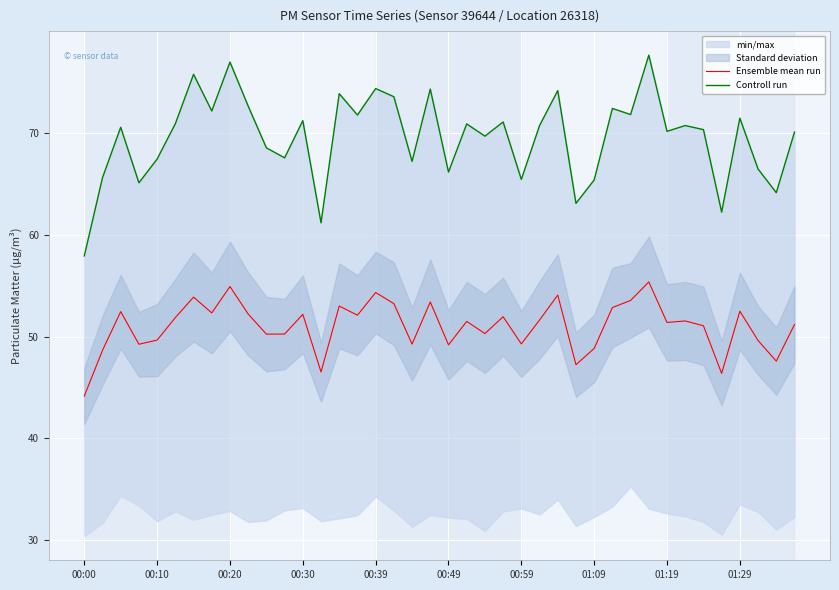

True or false: Controll run and Ensemble mean run intersect in this chart.

False